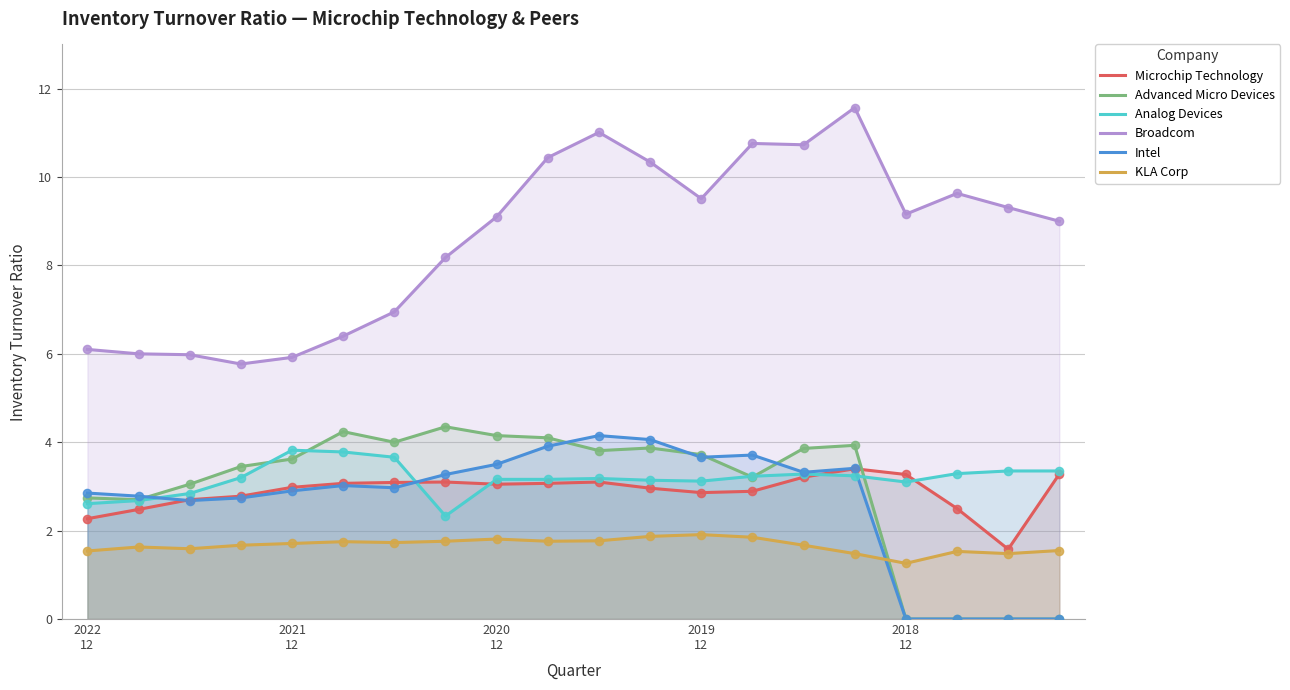

Which series contains the highest Y value?

Broadcom